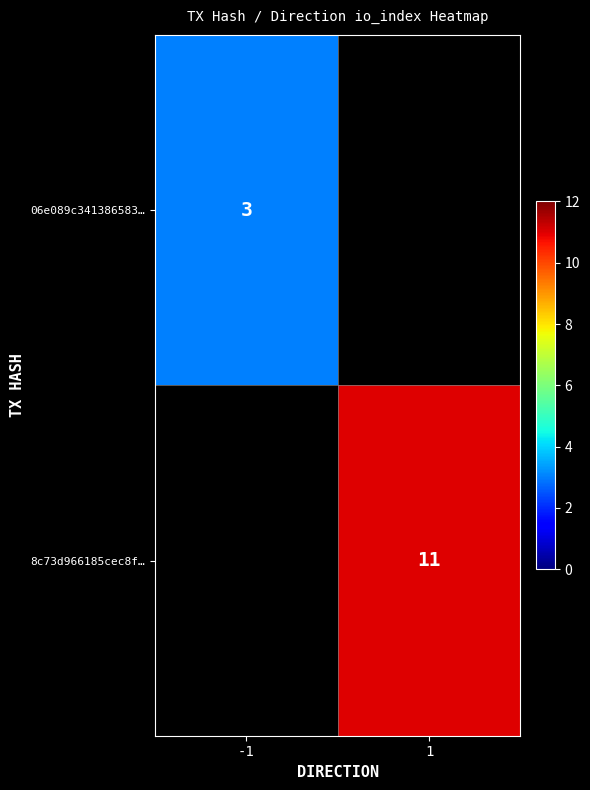

The 06e089c341386583… series shows 3 at -1. True or false?

True